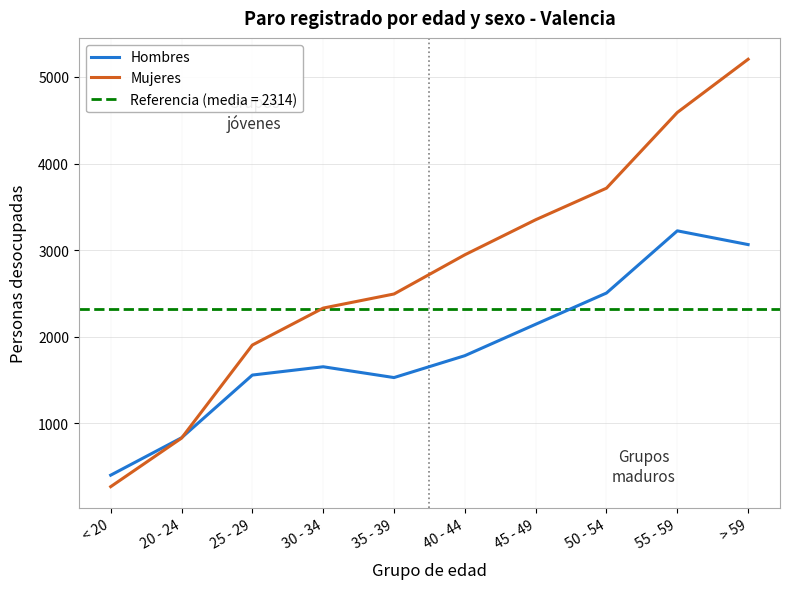

The value of Hombres at 45 - 49 is 1104. True or false?

False